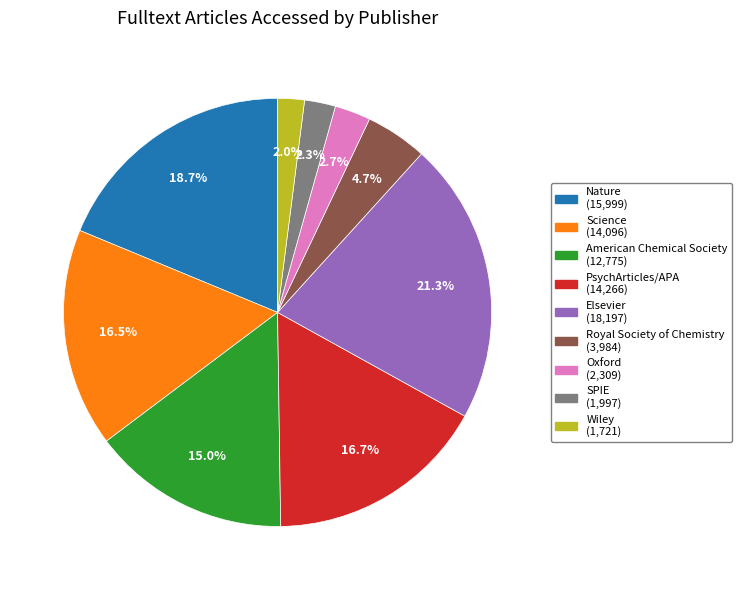

What percentage is NOT represented by PsychArticles/APA (14,266)?

83.3%